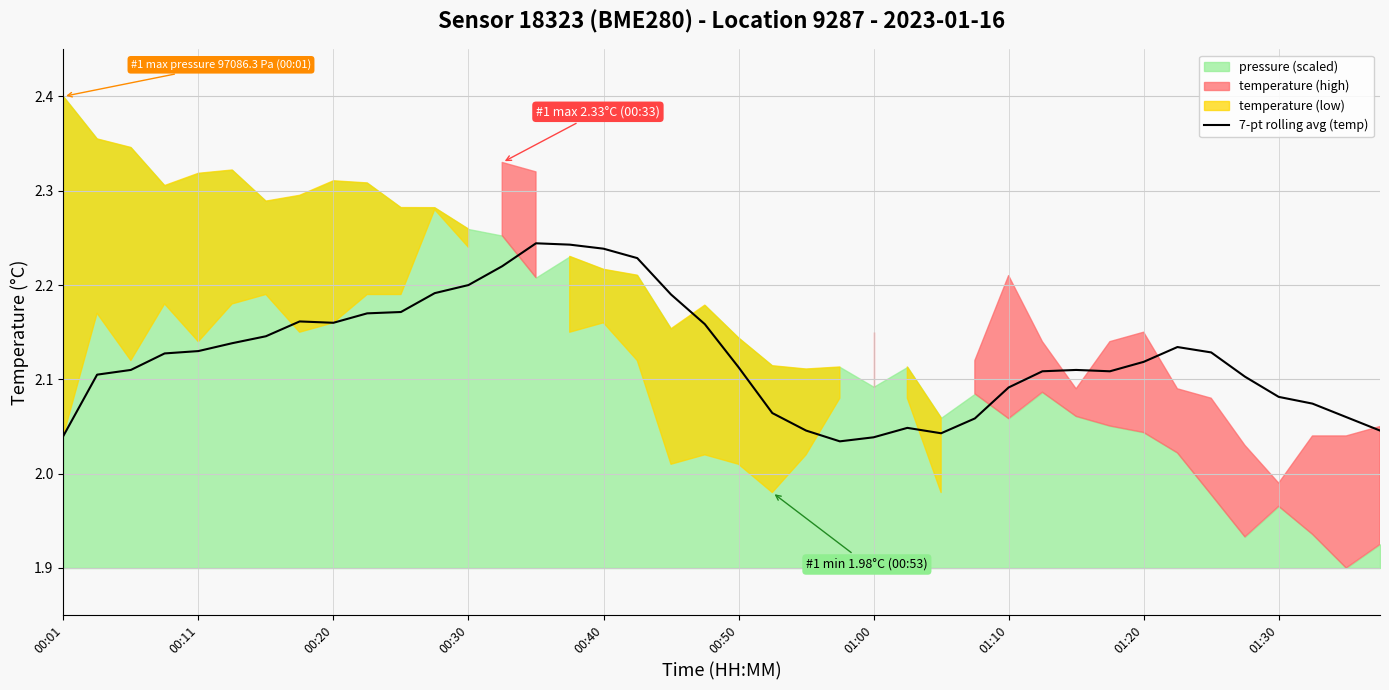

Is it true that the value at 11 is 3.3?

False